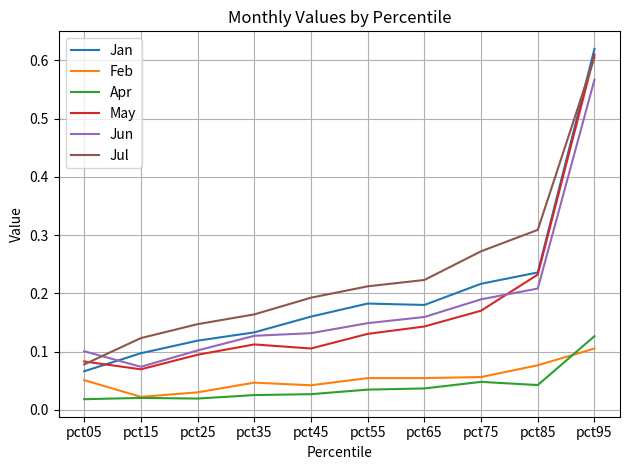

How many lines are shown in the chart?

6